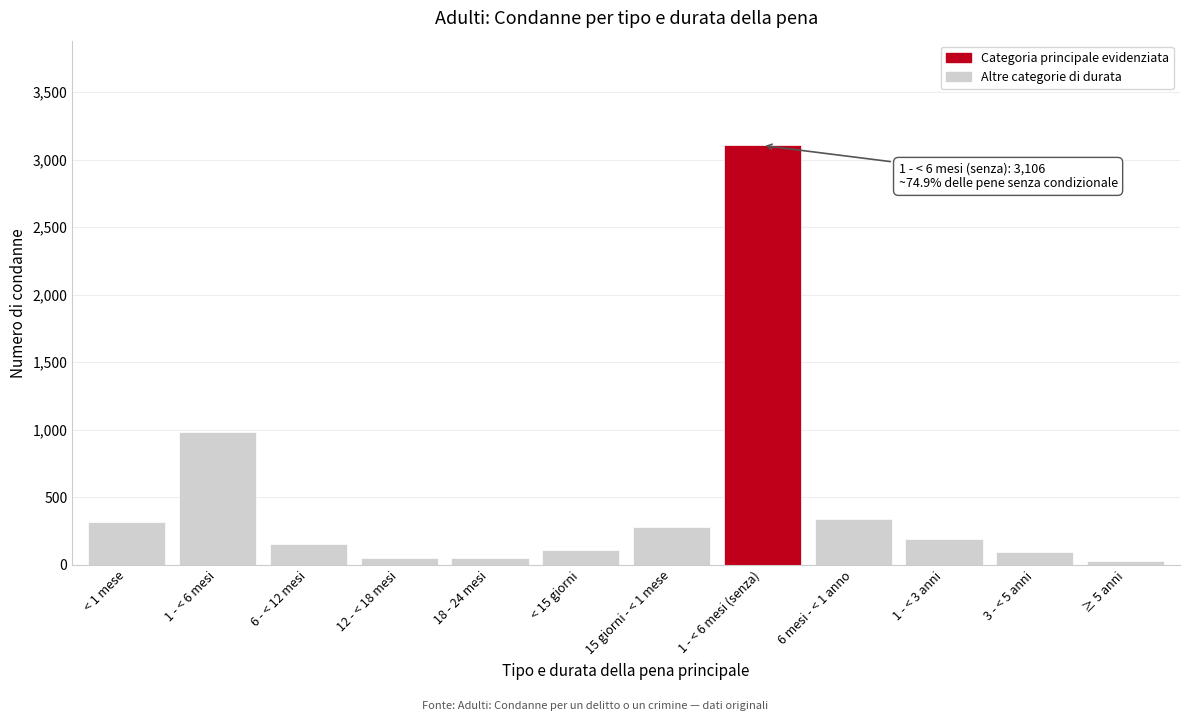

What is the average value?

475